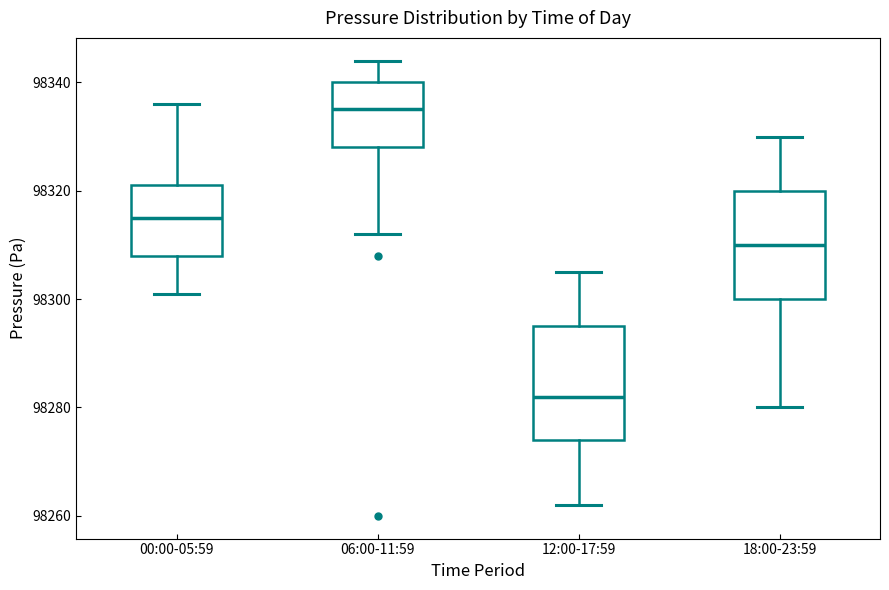

Reading left to right, read every box against the y-axis: the position of its median line, the range the box covers, and the ends of its whiskers. The values are not printed on the chart, so give them approximately, as read against the axis.

00:00-05:59: median 98316, box 98308 to 98322, whiskers 98302 to 98336
06:00-11:59: median 98336, box 98328 to 98340, whiskers 98312 to 98344
12:00-17:59: median 98282, box 98274 to 98296, whiskers 98262 to 98306
18:00-23:59: median 98310, box 98300 to 98320, whiskers 98280 to 98330